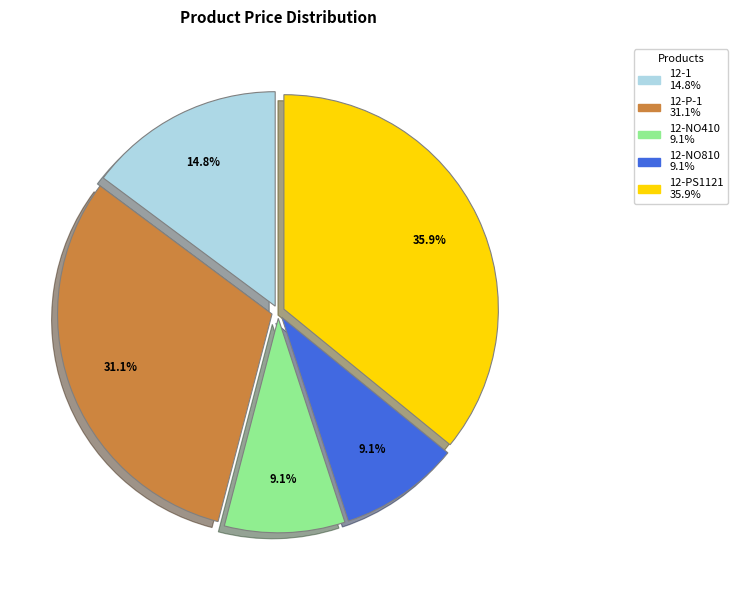

To the nearest percent, what is the combined percentage of 12-1 and 12-NO810?

24%